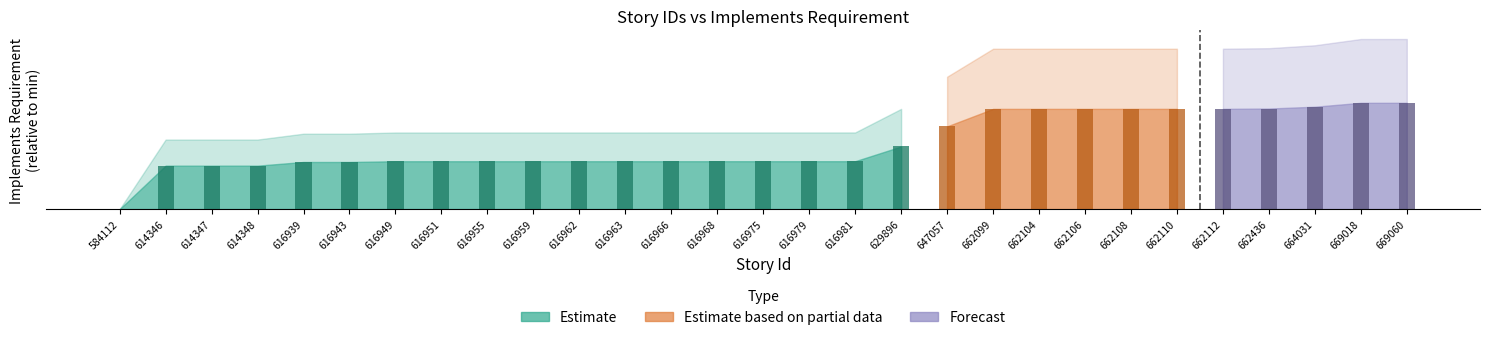

Reading right to left, transcribe all the data shown in this chart.

584112=932623	662099=967705	662104=967706	662106=967707	662108=967708	662110=967709	662112=967710	662436=967826	664031=968461	669018=969828	669060=969832	614346=947838	614347=947839	614348=947840	616939=949120	616943=949121	616949=949381	616951=949383	616955=949384	616959=949386	616962=949387	616963=949389	616966=949390	616968=949391	616975=949392	616979=949393	616981=949394	629896=954548	647057=961585